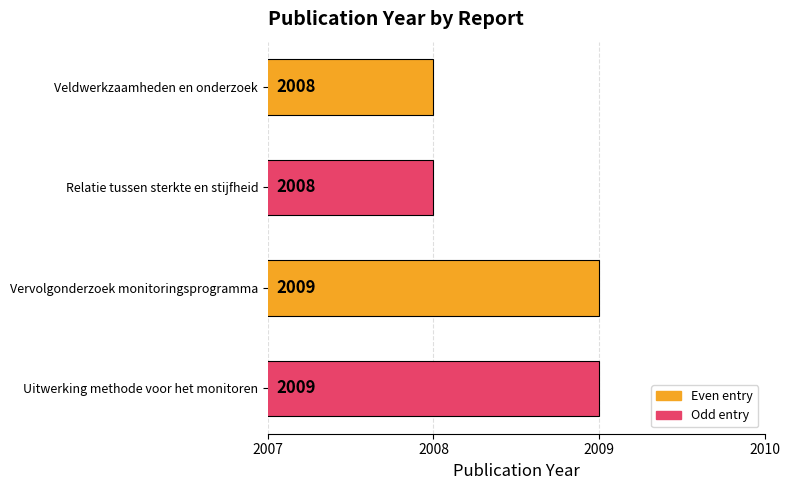

Reading top to bottom, transcribe all the data shown in this chart.

2008	2008	2009	2009